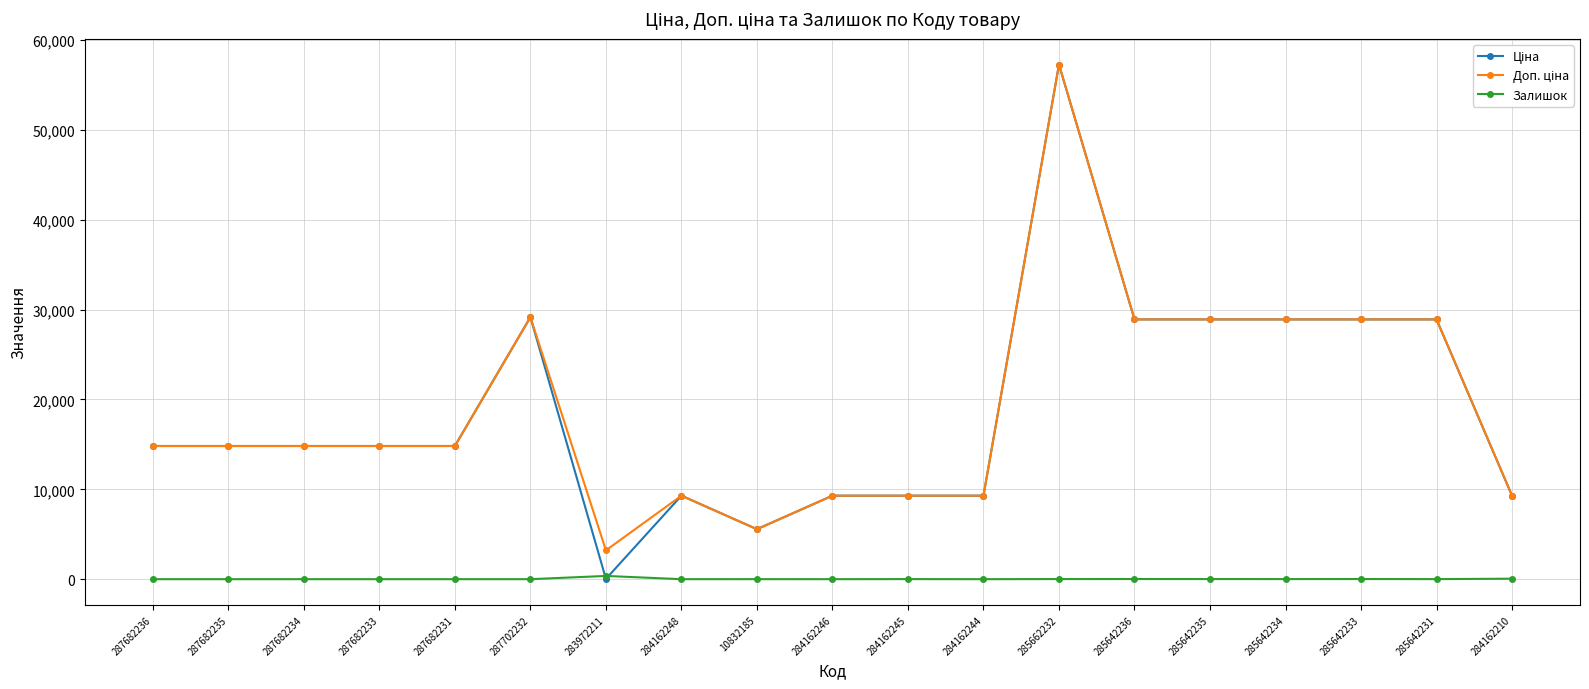

At which category is the sum across all series the highest?

285662232